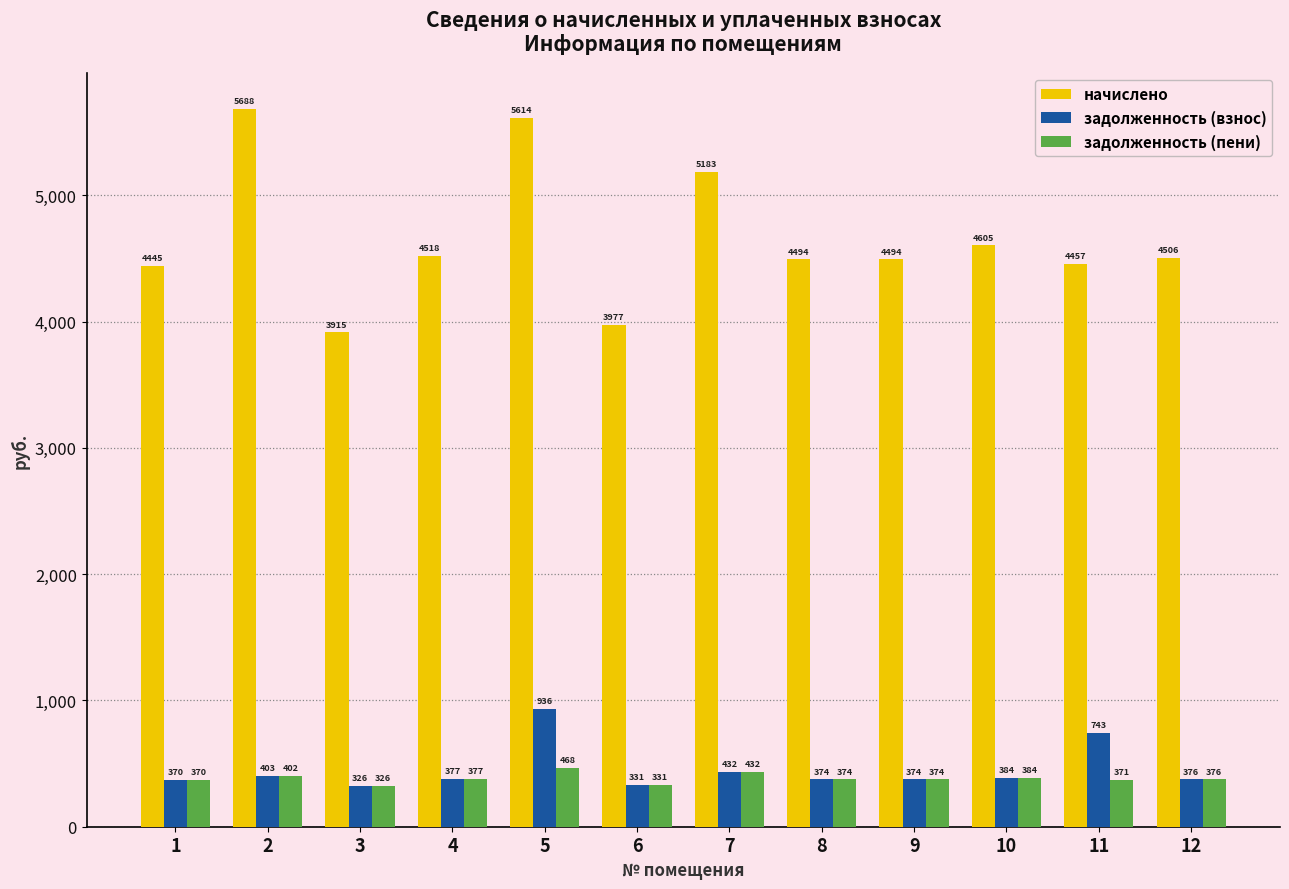

The задолженность (взнос) series shows 370.4 at 1. True or false?

True